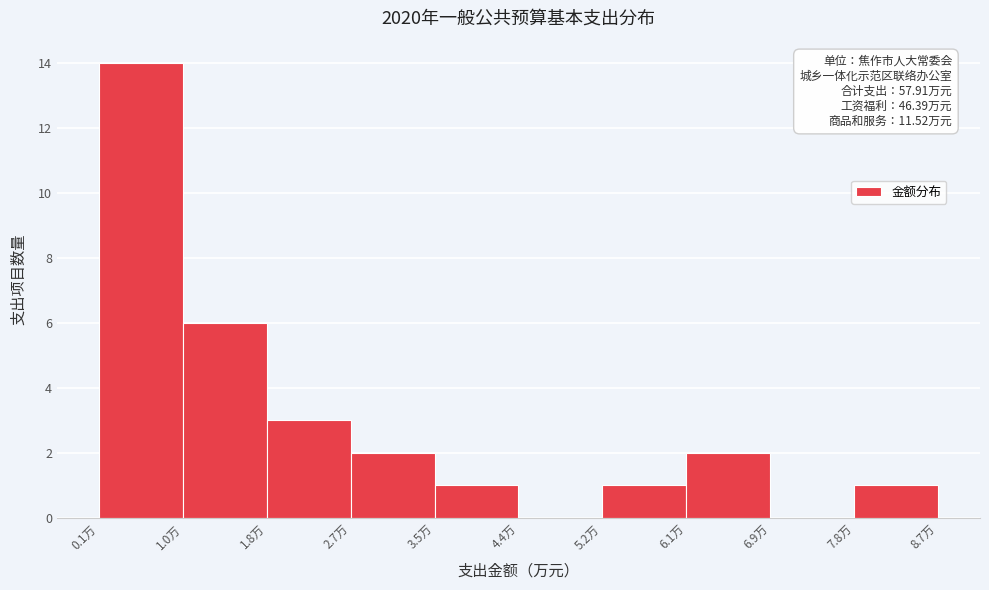

Which range on the x-axis has the tallest bar?

0.1 to 1.0